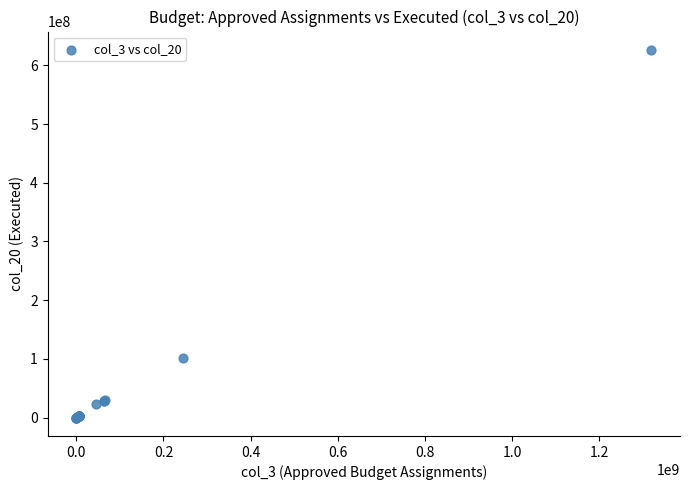

What Y value in the scatter plot is closest to 313170895?

102357652.7